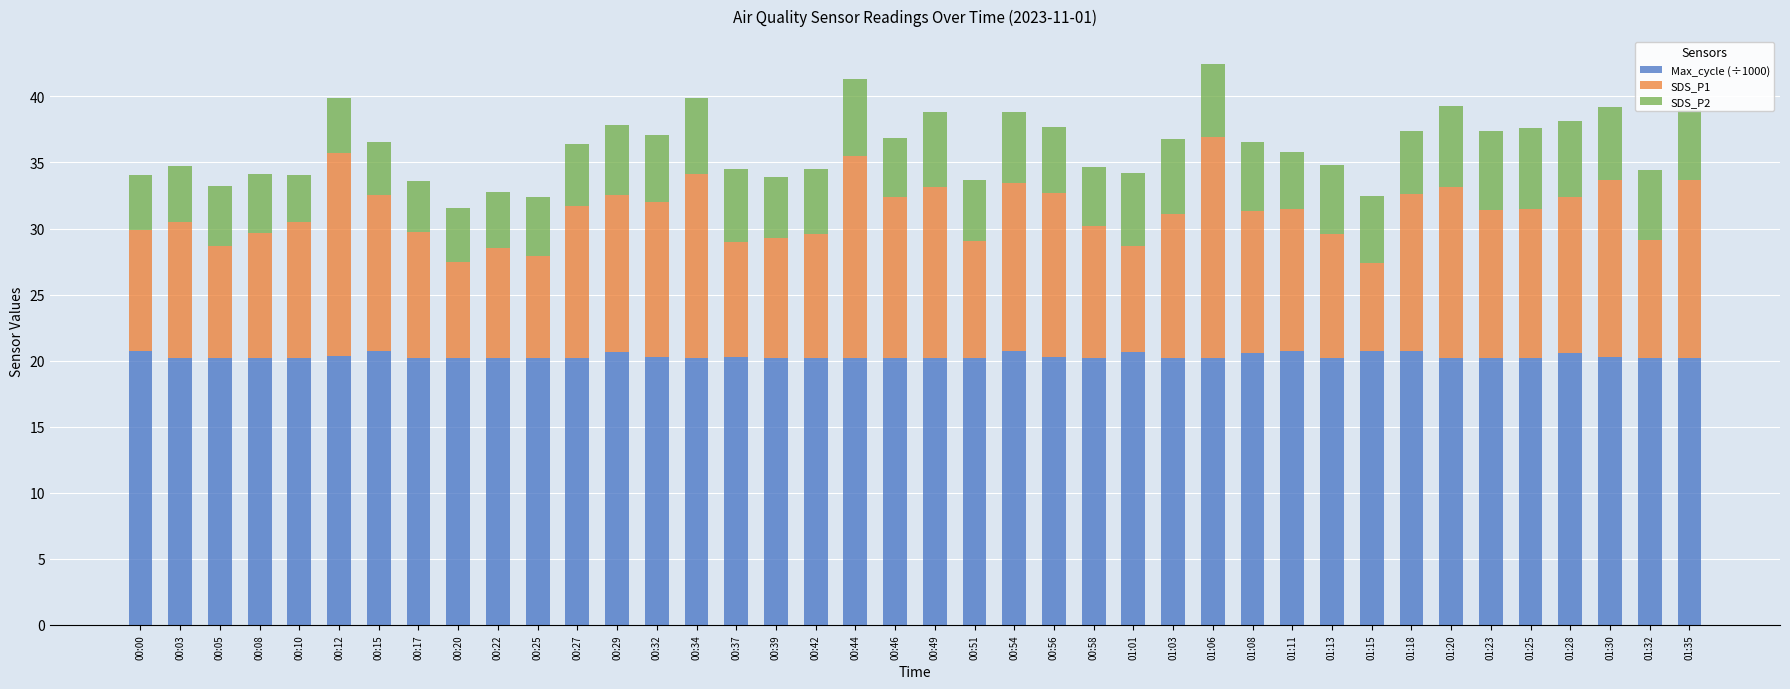

Is it true that Max_cycle (÷1000) equals 33.7 at 00:08?

False